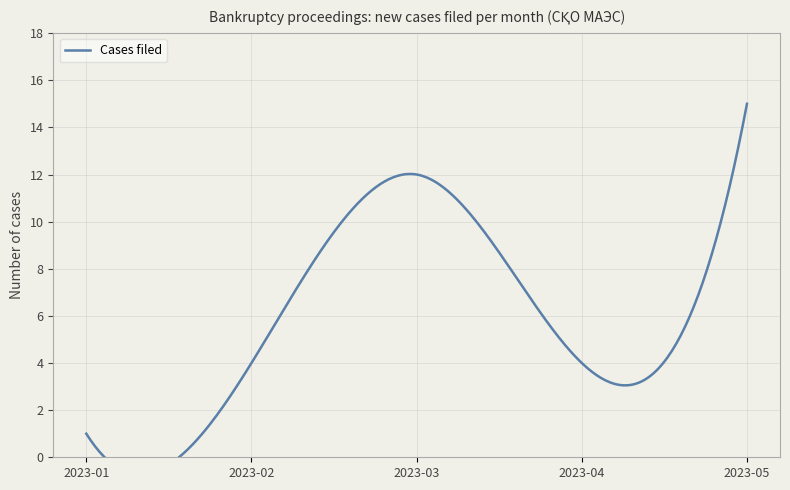

How many series are shown in this chart?

1